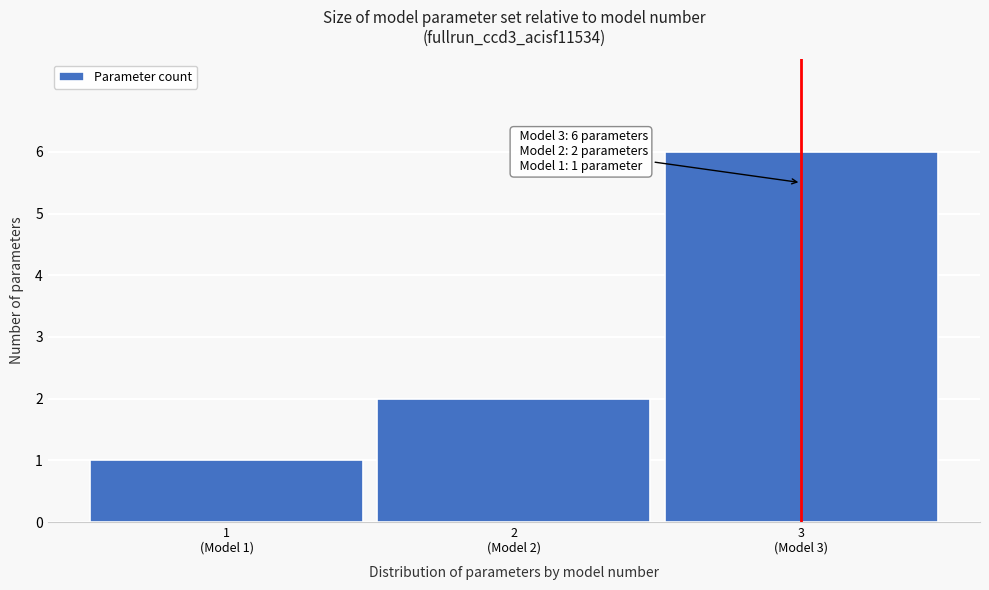

Reading right to left, extract all data points from this chart.

6	2	1